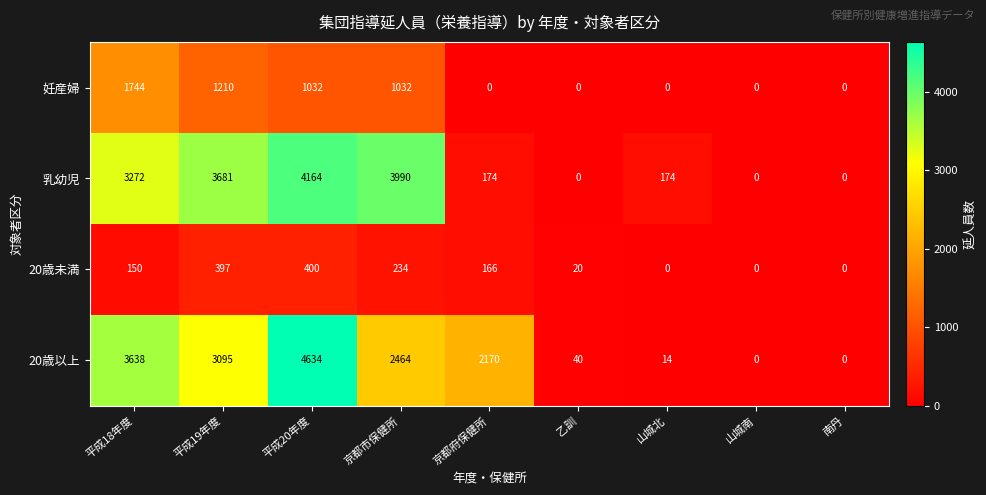

Rank the series at 京都府保健所 from highest to lowest value.

20歳以上, 乳幼児, 20歳未満, 妊産婦